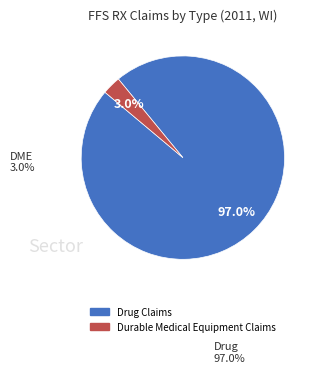

Is it true that Drug Claims is 97% of the pie?

True